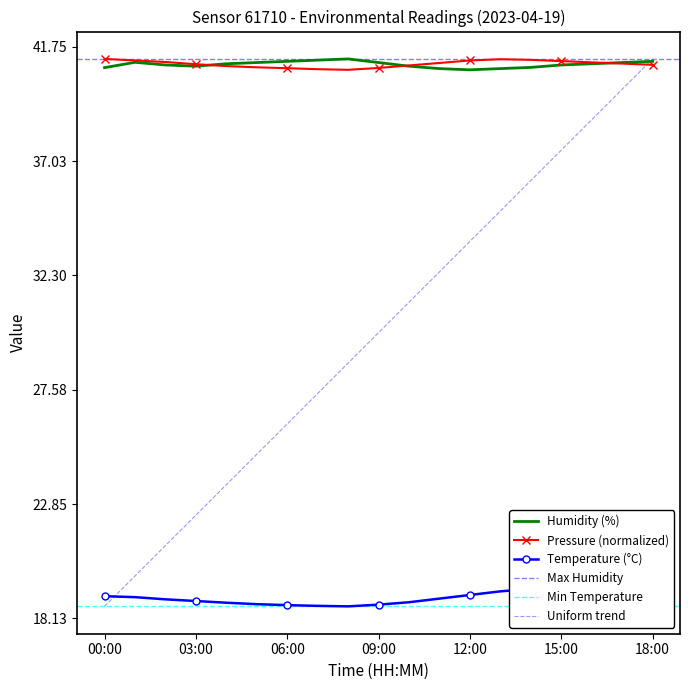

How many data points in pressure are above 41?

12